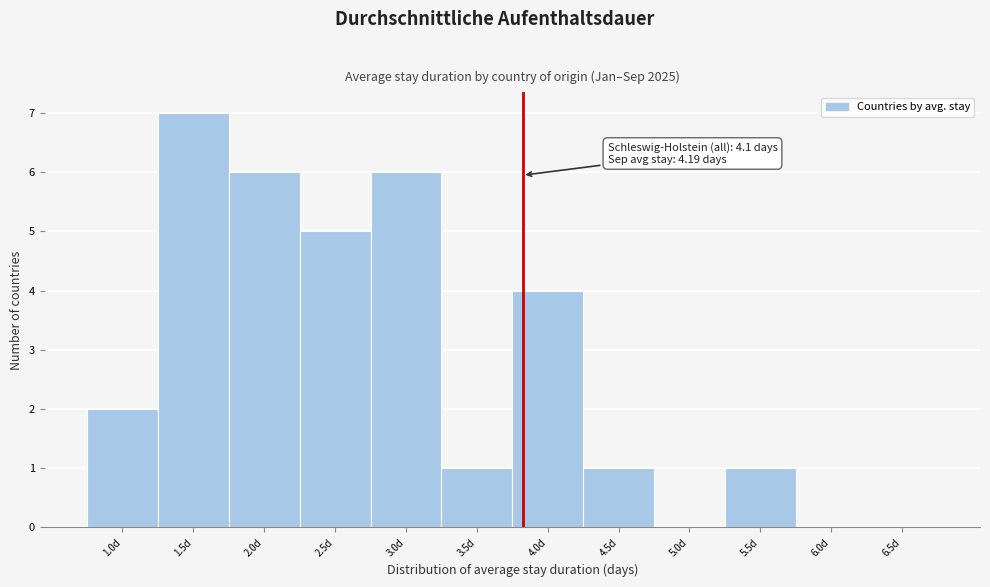

What is the sum of the values at 3.0d and 1.5d?

13